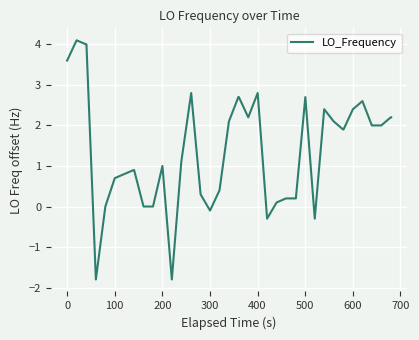

What is the maximum value shown in the chart?

4.1